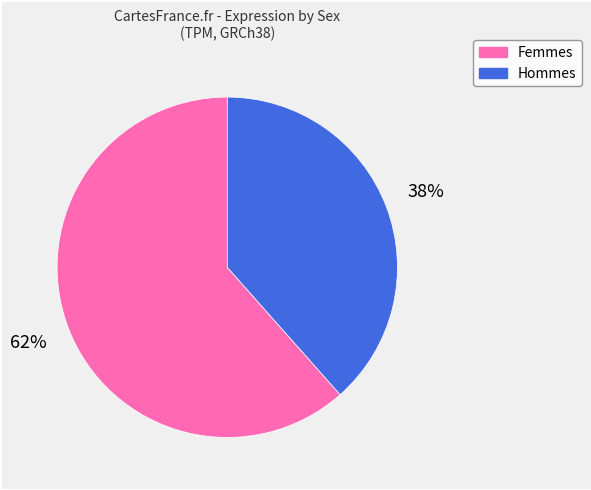

To the nearest percent, what is the average slice percentage?

50%